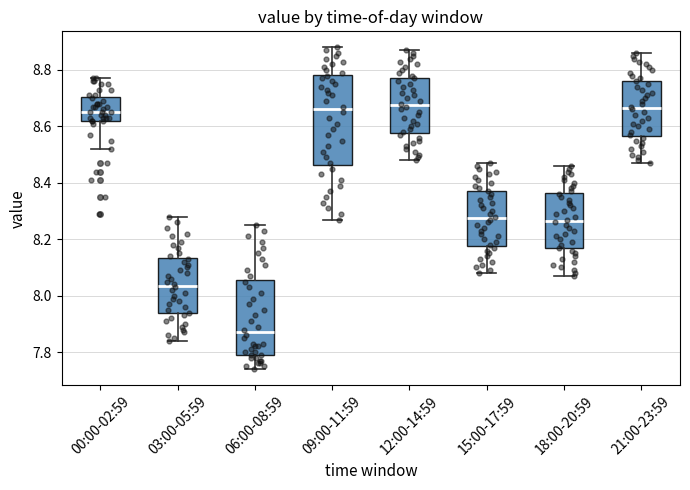

Where does the lower whisker of the box for 06:00-08:59 end on the y-axis? The values are not printed on the chart, so give them approximately, as read against the axis.

7.74